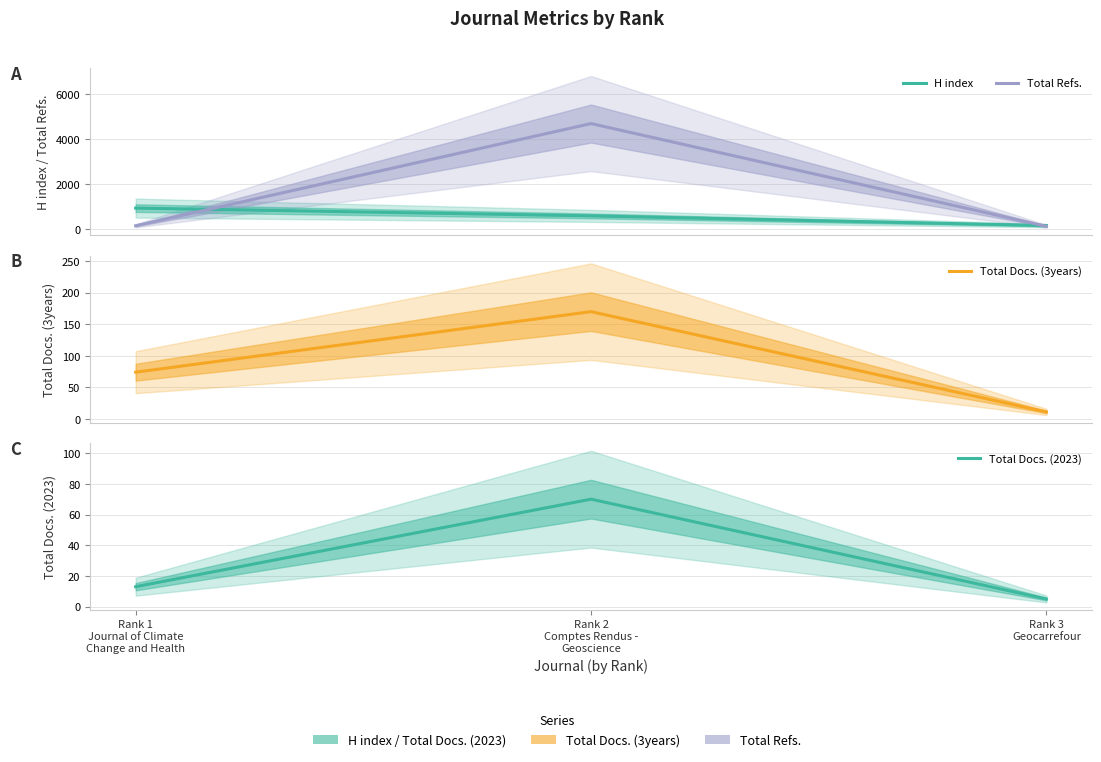

Which series has the widest spread of values?

Total Refs.